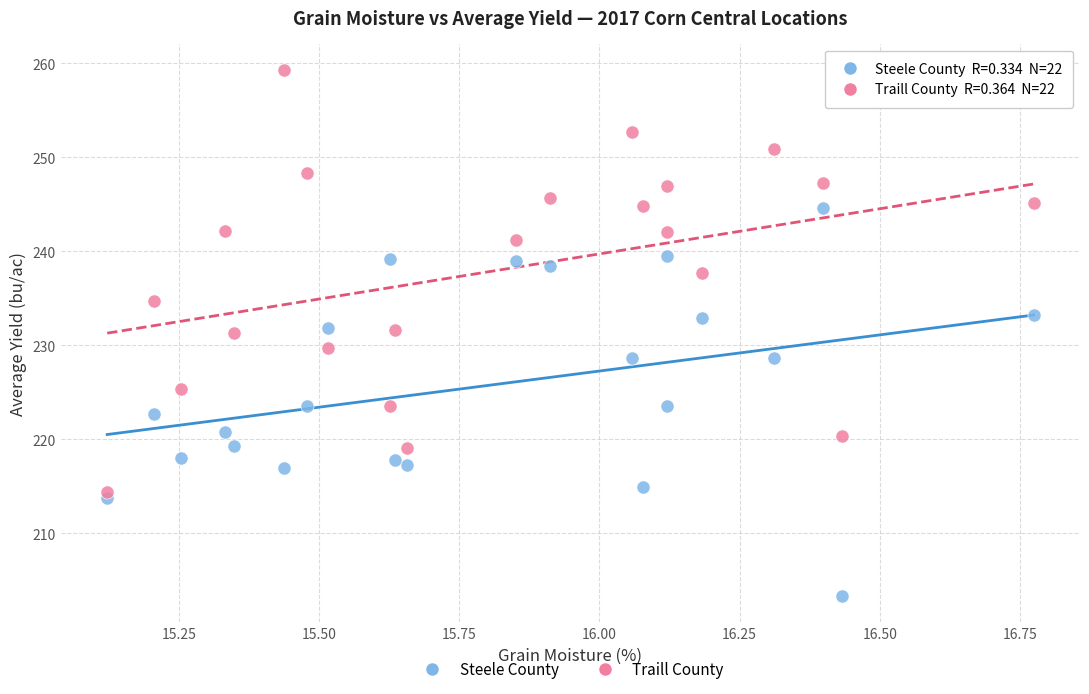

Which series contains the highest Y value?

Traill County